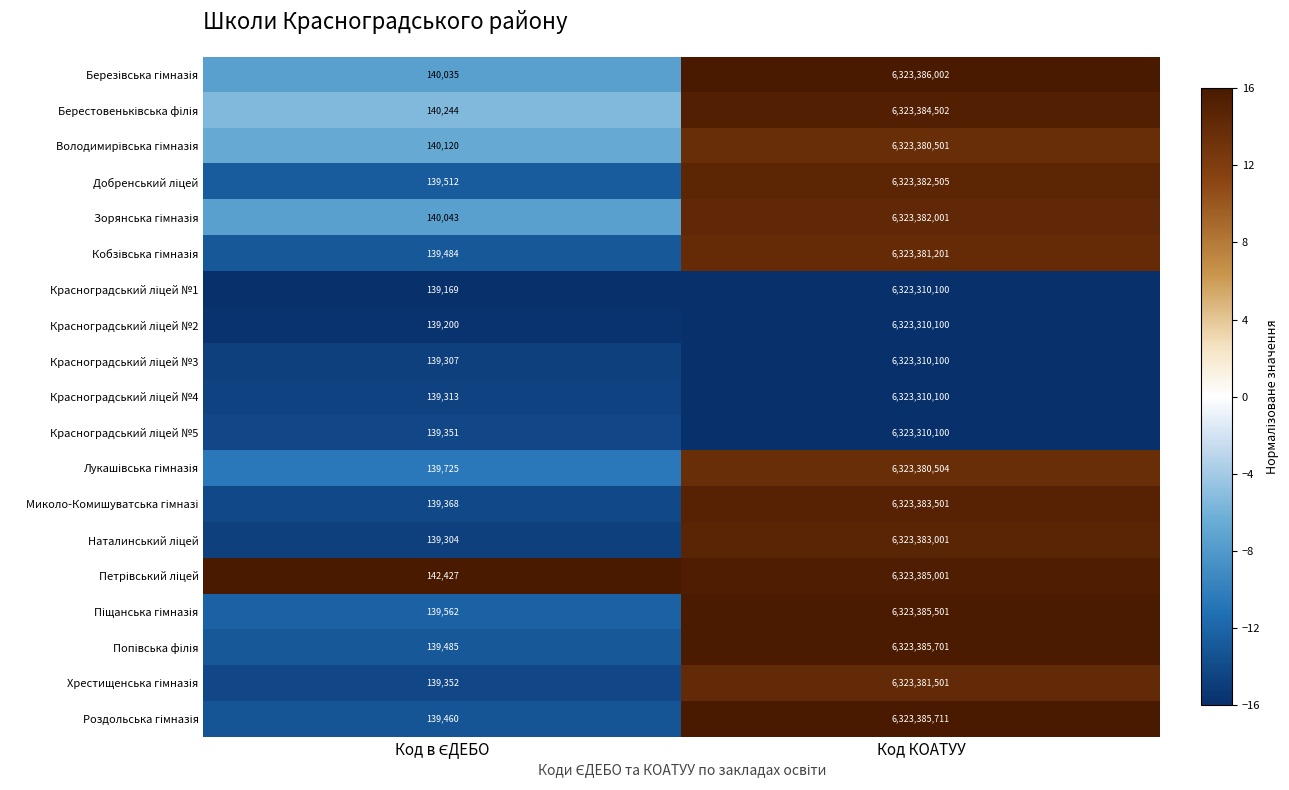

What is the minimum value shown in the chart?

139169